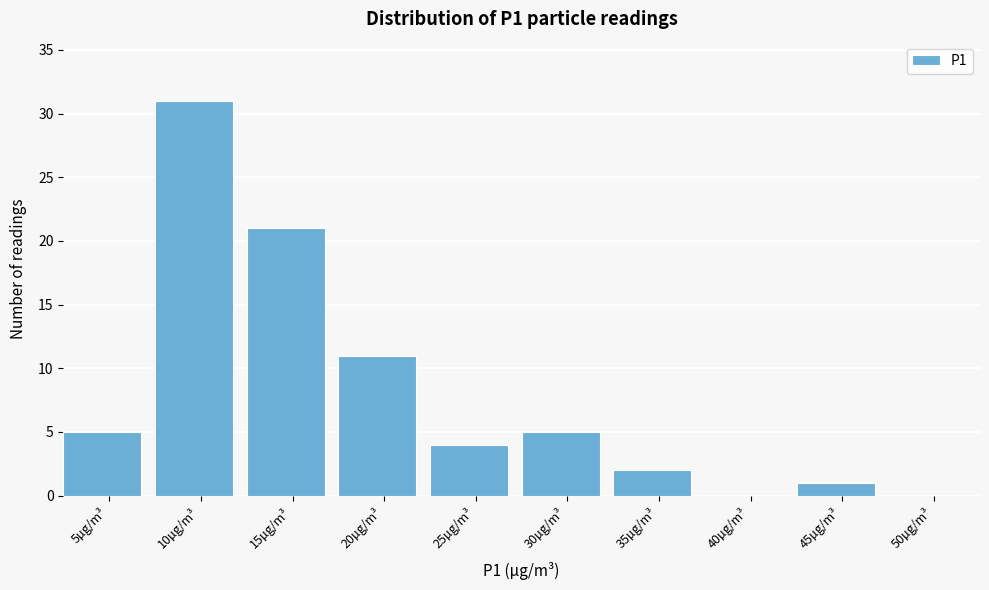

Reading left to right, list all the values displayed in this chart.

5µg/m³=5	10µg/m³=31	15µg/m³=21	20µg/m³=11	25µg/m³=4	30µg/m³=5	35µg/m³=2	40µg/m³=0	45µg/m³=1	50µg/m³=0